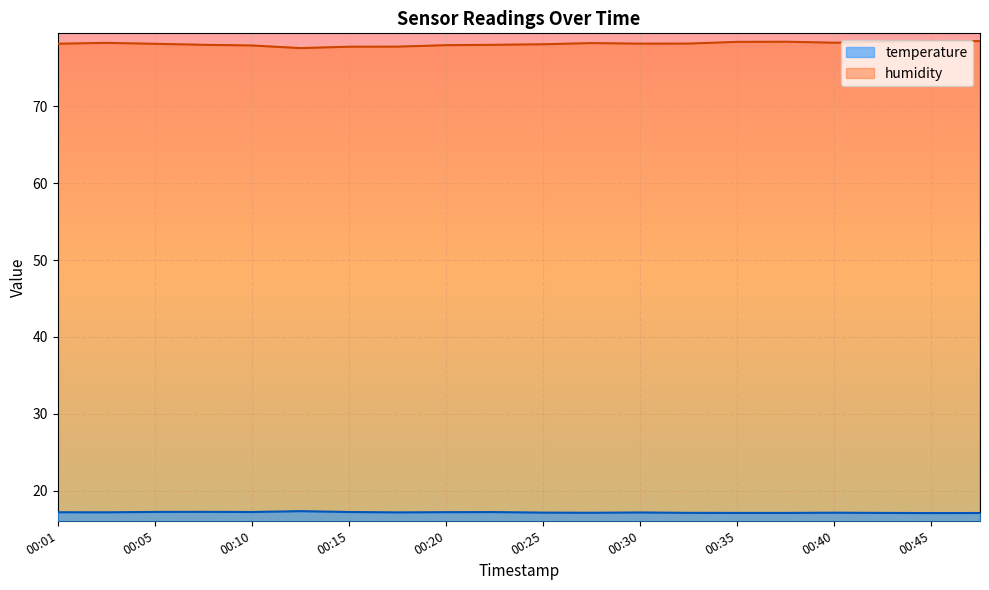

Count the number of categories in the chart.

20